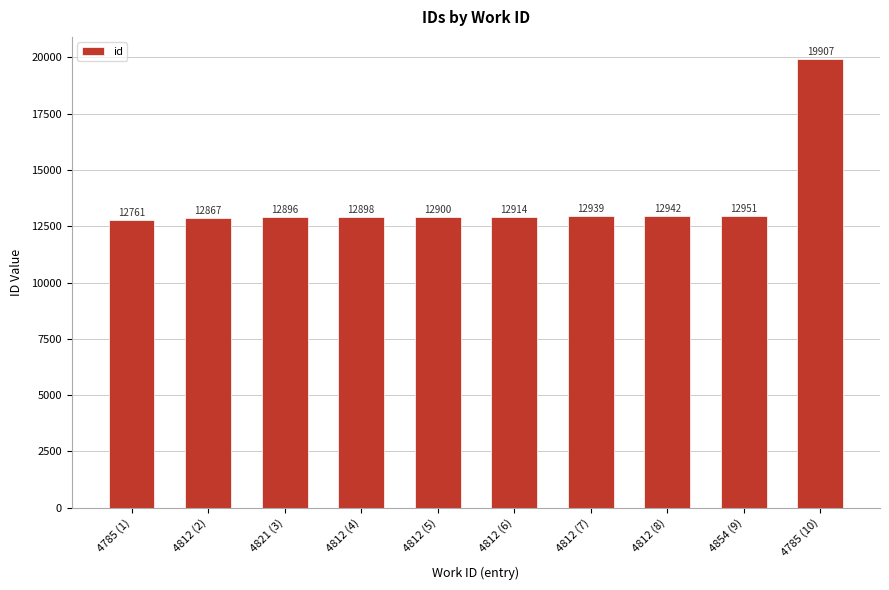

Read the value at 4785 (1), to the nearest 10.

12760